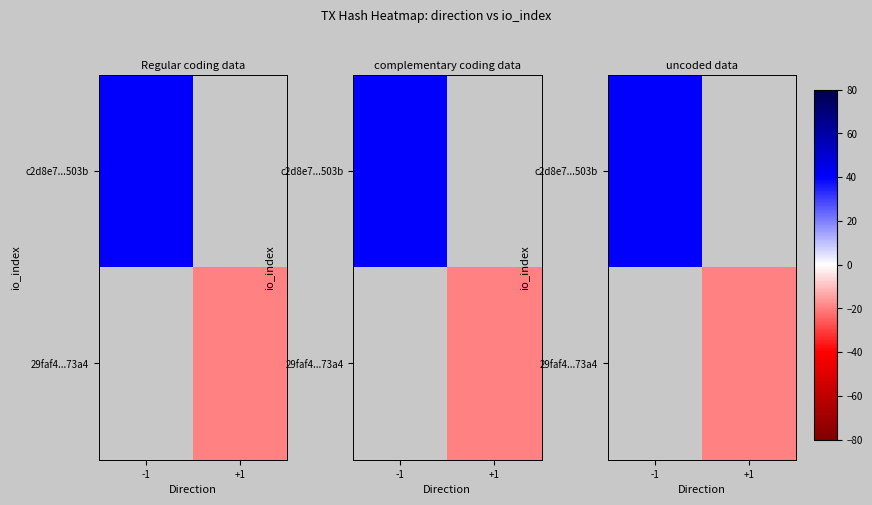

Which has a higher value, +1 or -1?

-1